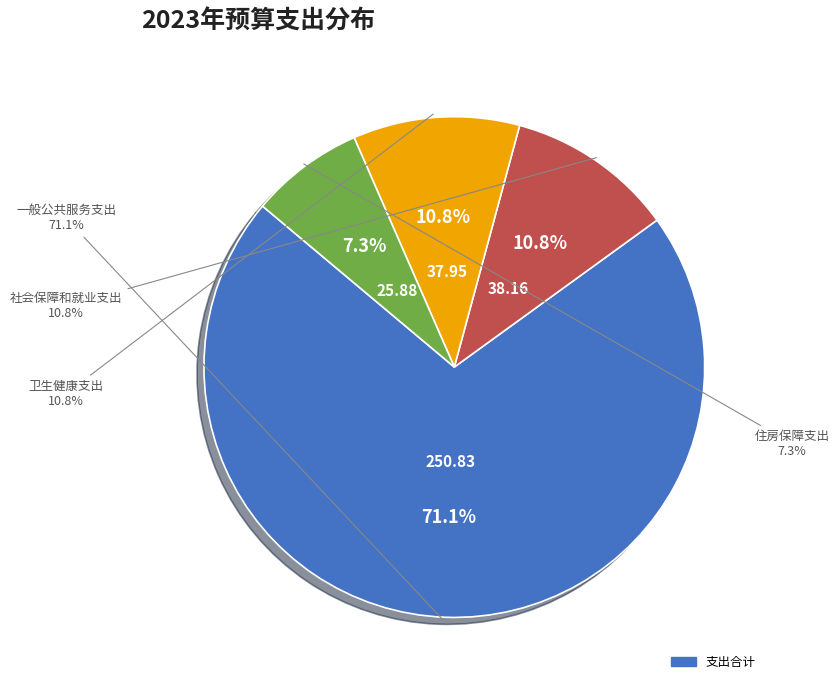

Which category has the biggest portion of the pie?

一般公共服务支出